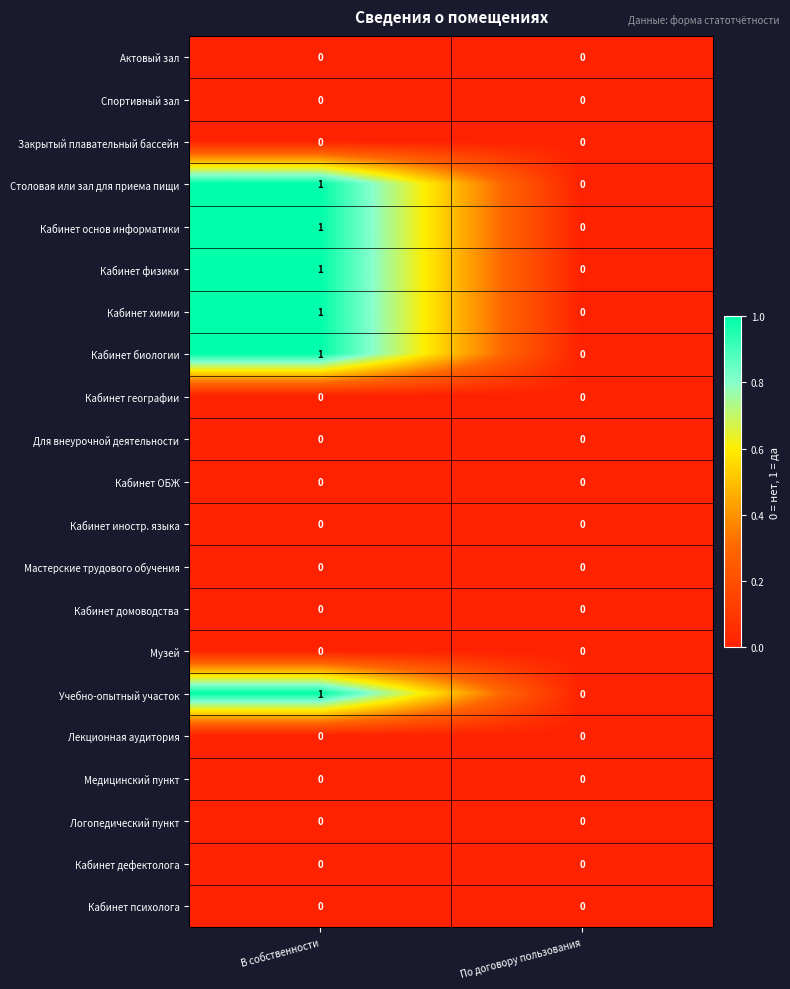

List the labels in order of Кабинет основ информатики value, largest first.

В собственности, По договору пользования